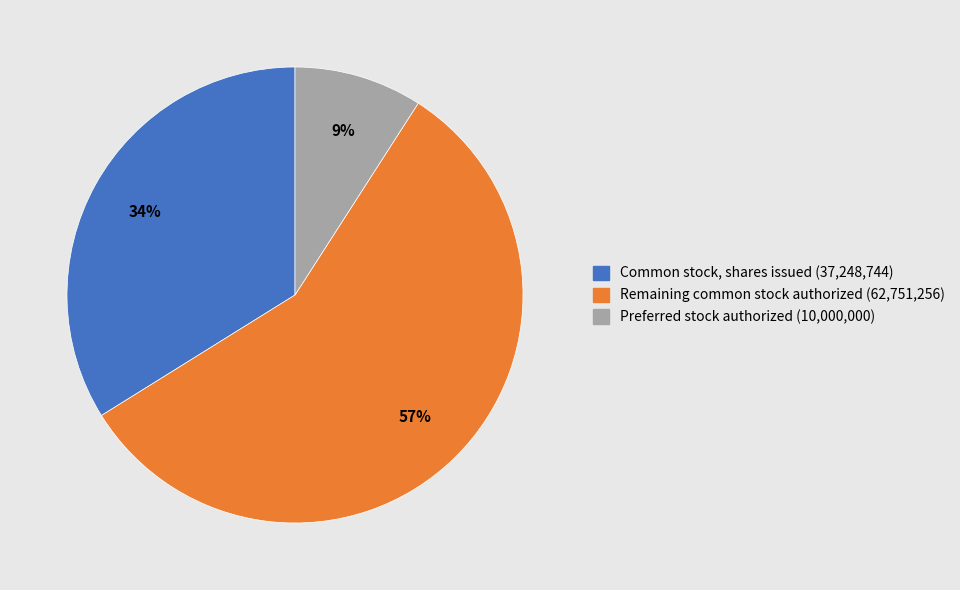

Do Remaining common stock authorized (62,751,256) and Preferred stock authorized (10,000,000) together represent more than half of the pie?

Yes